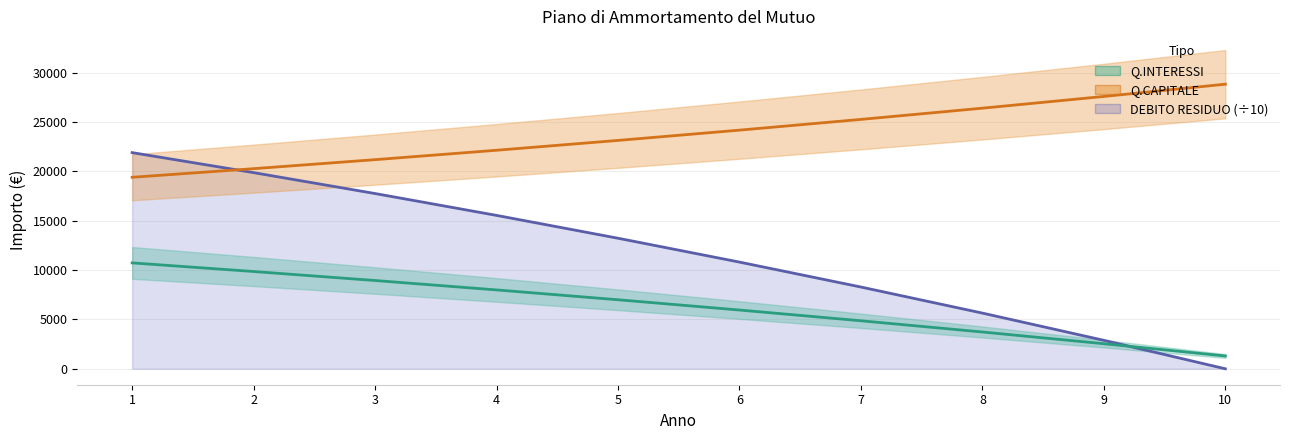

Does the chart display data point markers on the line(s)?

No